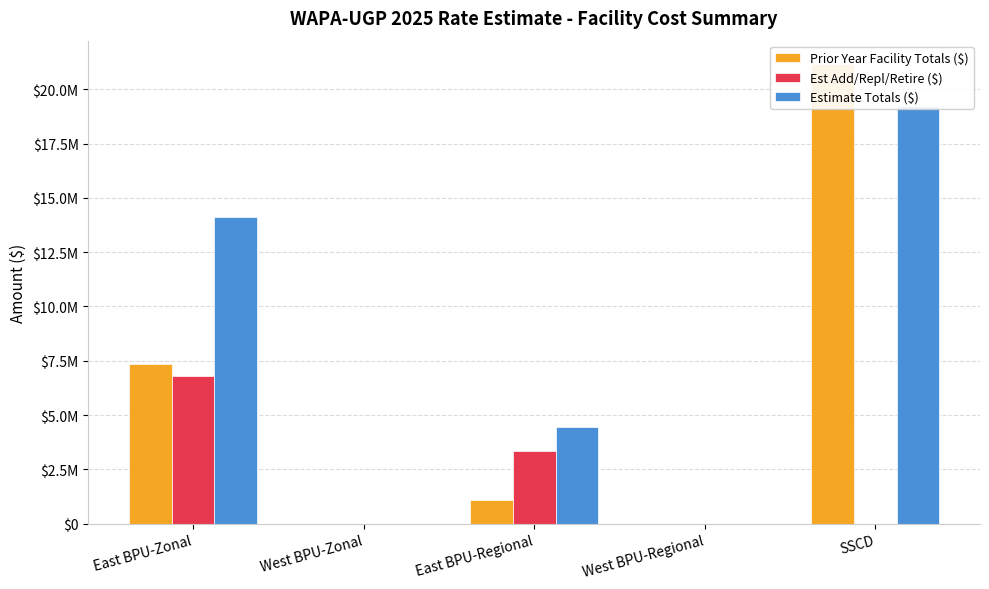

What is the maximum value for Est Add/Repl/Retire ($)?

6791185.0